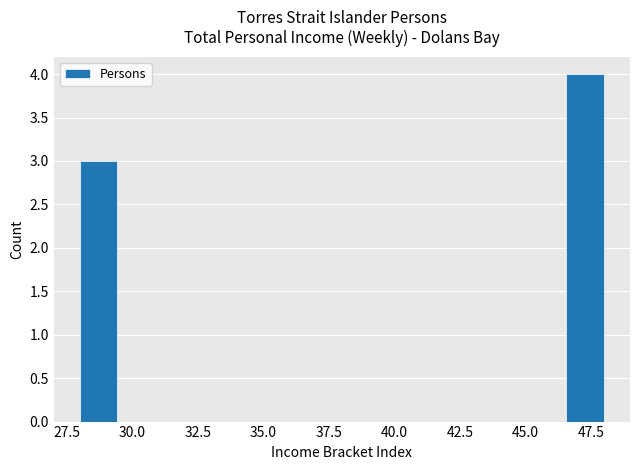

Read against the x-axis, roughly where is the centre of the tallest bar?

47.5